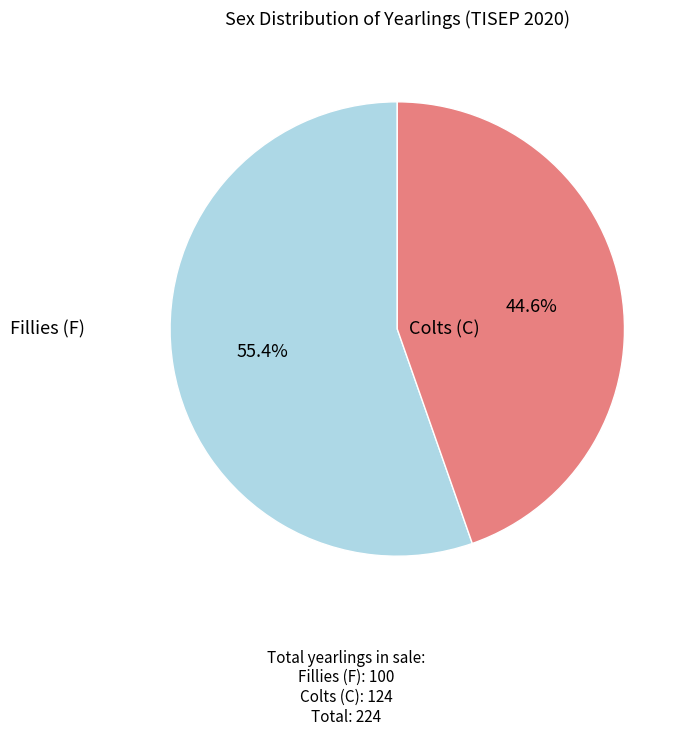

Is there any slice that represents more than half of the pie?

Yes